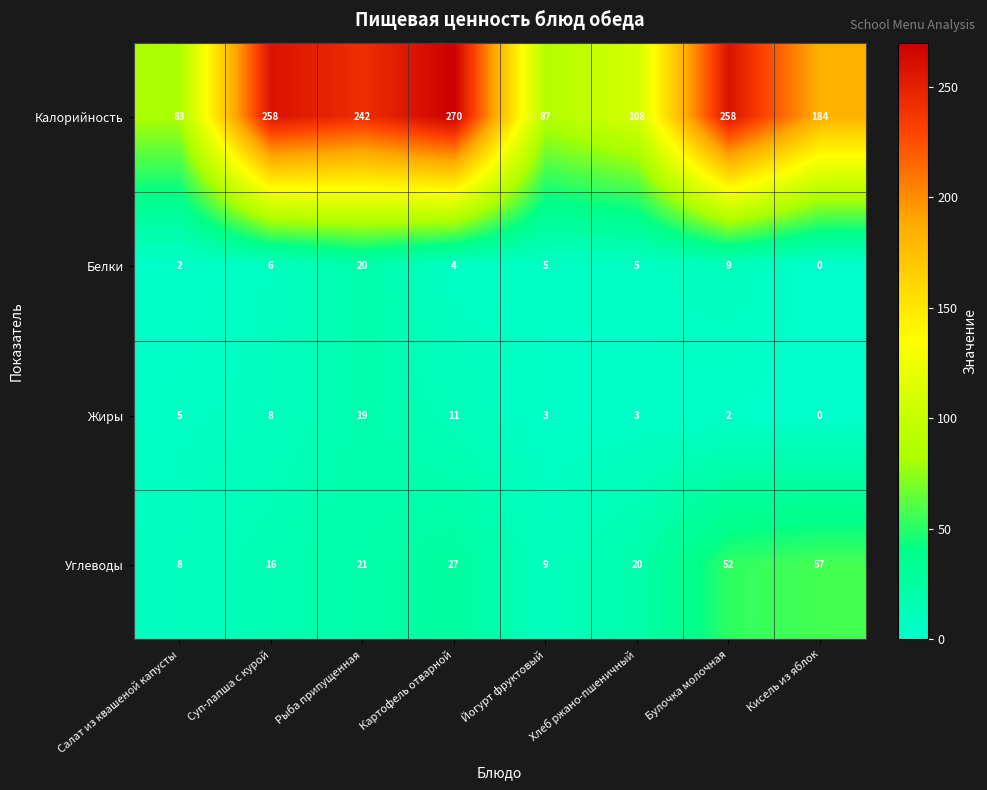

Where is Жиры nearest to the value 9?

Суп-лапша с курой